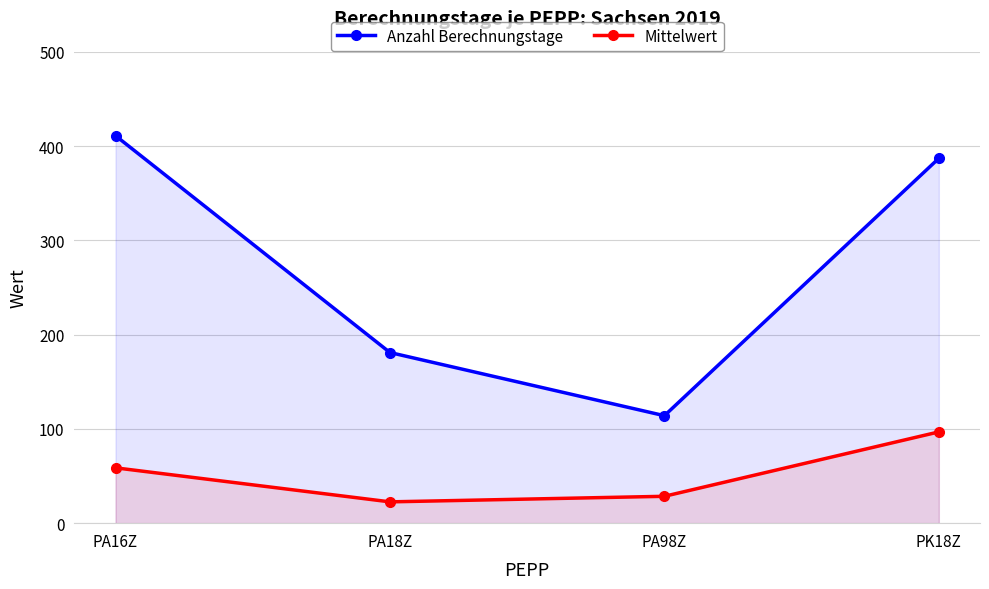

Which series has the widest spread of values?

Anzahl Berechnungstage